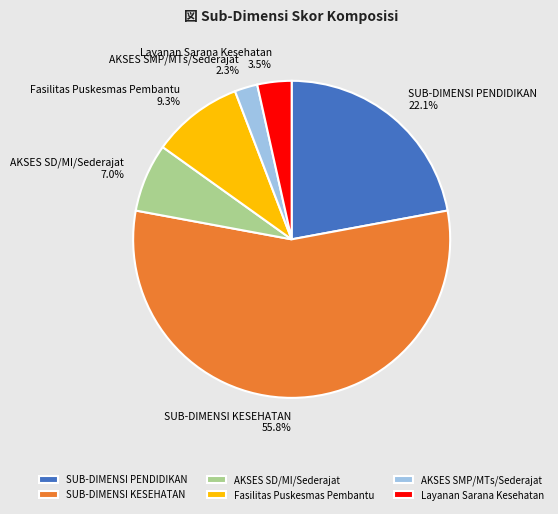

How much of the chart is everything except AKSES SMP/MTs/Sederajat?

97.7%